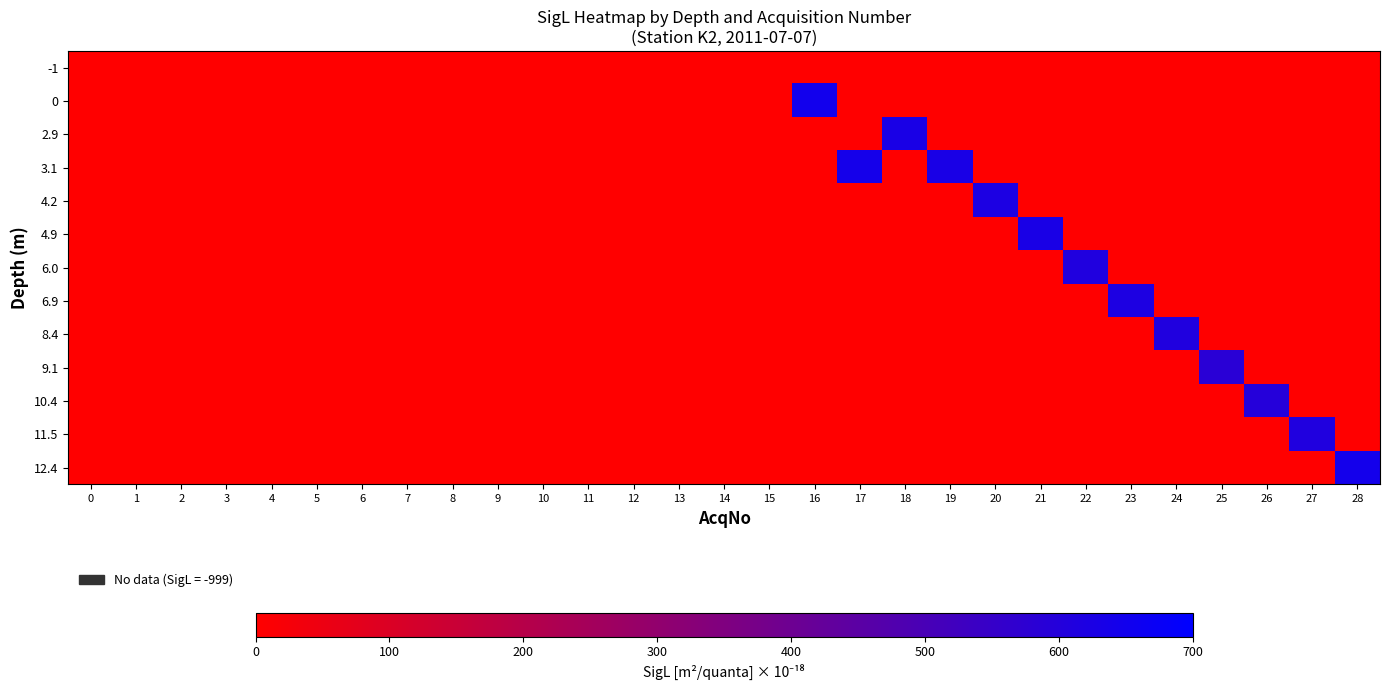

Reading left to right, transcribe all the data shown in this chart.

-1: 0=0.0	1=0.0	2=0.0	3=0.0	4=0.0	5=0.0	6=0.0	7=0.0	8=0.0	9=0.0	10=0.0	11=0.0	12=0.0	13=0.0	14=0.0	15=0.0	16=0.0	17=0.0	18=0.0	19=0.0	20=0.0	21=0.0	22=0.0	23=0.0	24=0.0	25=0.0	26=0.0	27=0.0	28=0.0
0: 0=0.0	1=0.0	2=0.0	3=0.0	4=0.0	5=0.0	6=0.0	7=0.0	8=0.0	9=0.0	10=0.0	11=0.0	12=0.0	13=0.0	14=0.0	15=0.0	16=648.6	17=0.0	18=0.0	19=0.0	20=0.0	21=0.0	22=0.0	23=0.0	24=0.0	25=0.0	26=0.0	27=0.0	28=0.0
2.9: 0=0.0	1=0.0	2=0.0	3=0.0	4=0.0	5=0.0	6=0.0	7=0.0	8=0.0	9=0.0	10=0.0	11=0.0	12=0.0	13=0.0	14=0.0	15=0.0	16=0.0	17=0.0	18=630.2	19=0.0	20=0.0	21=0.0	22=0.0	23=0.0	24=0.0	25=0.0	26=0.0	27=0.0	28=0.0
3.1: 0=0.0	1=0.0	2=0.0	3=0.0	4=0.0	5=0.0	6=0.0	7=0.0	8=0.0	9=0.0	10=0.0	11=0.0	12=0.0	13=0.0	14=0.0	15=0.0	16=0.0	17=640.1	18=0.0	19=631.2	20=0.0	21=0.0	22=0.0	23=0.0	24=0.0	25=0.0	26=0.0	27=0.0	28=0.0
4.2: 0=0.0	1=0.0	2=0.0	3=0.0	4=0.0	5=0.0	6=0.0	7=0.0	8=0.0	9=0.0	10=0.0	11=0.0	12=0.0	13=0.0	14=0.0	15=0.0	16=0.0	17=0.0	18=0.0	19=0.0	20=620.9	21=0.0	22=0.0	23=0.0	24=0.0	25=0.0	26=0.0	27=0.0	28=0.0
4.9: 0=0.0	1=0.0	2=0.0	3=0.0	4=0.0	5=0.0	6=0.0	7=0.0	8=0.0	9=0.0	10=0.0	11=0.0	12=0.0	13=0.0	14=0.0	15=0.0	16=0.0	17=0.0	18=0.0	19=0.0	20=0.0	21=631.5	22=0.0	23=0.0	24=0.0	25=0.0	26=0.0	27=0.0	28=0.0
6.0: 0=0.0	1=0.0	2=0.0	3=0.0	4=0.0	5=0.0	6=0.0	7=0.0	8=0.0	9=0.0	10=0.0	11=0.0	12=0.0	13=0.0	14=0.0	15=0.0	16=0.0	17=0.0	18=0.0	19=0.0	20=0.0	21=0.0	22=611.5	23=0.0	24=0.0	25=0.0	26=0.0	27=0.0	28=0.0
6.9: 0=0.0	1=0.0	2=0.0	3=0.0	4=0.0	5=0.0	6=0.0	7=0.0	8=0.0	9=0.0	10=0.0	11=0.0	12=0.0	13=0.0	14=0.0	15=0.0	16=0.0	17=0.0	18=0.0	19=0.0	20=0.0	21=0.0	22=0.0	23=618.2	24=0.0	25=0.0	26=0.0	27=0.0	28=0.0
8.4: 0=0.0	1=0.0	2=0.0	3=0.0	4=0.0	5=0.0	6=0.0	7=0.0	8=0.0	9=0.0	10=0.0	11=0.0	12=0.0	13=0.0	14=0.0	15=0.0	16=0.0	17=0.0	18=0.0	19=0.0	20=0.0	21=0.0	22=0.0	23=0.0	24=609.9	25=0.0	26=0.0	27=0.0	28=0.0
9.1: 0=0.0	1=0.0	2=0.0	3=0.0	4=0.0	5=0.0	6=0.0	7=0.0	8=0.0	9=0.0	10=0.0	11=0.0	12=0.0	13=0.0	14=0.0	15=0.0	16=0.0	17=0.0	18=0.0	19=0.0	20=0.0	21=0.0	22=0.0	23=0.0	24=0.0	25=585.6	26=0.0	27=0.0	28=0.0
10.4: 0=0.0	1=0.0	2=0.0	3=0.0	4=0.0	5=0.0	6=0.0	7=0.0	8=0.0	9=0.0	10=0.0	11=0.0	12=0.0	13=0.0	14=0.0	15=0.0	16=0.0	17=0.0	18=0.0	19=0.0	20=0.0	21=0.0	22=0.0	23=0.0	24=0.0	25=0.0	26=596.9	27=0.0	28=0.0
11.5: 0=0.0	1=0.0	2=0.0	3=0.0	4=0.0	5=0.0	6=0.0	7=0.0	8=0.0	9=0.0	10=0.0	11=0.0	12=0.0	13=0.0	14=0.0	15=0.0	16=0.0	17=0.0	18=0.0	19=0.0	20=0.0	21=0.0	22=0.0	23=0.0	24=0.0	25=0.0	26=0.0	27=610.1	28=0.0
12.4: 0=0.0	1=0.0	2=0.0	3=0.0	4=0.0	5=0.0	6=0.0	7=0.0	8=0.0	9=0.0	10=0.0	11=0.0	12=0.0	13=0.0	14=0.0	15=0.0	16=0.0	17=0.0	18=0.0	19=0.0	20=0.0	21=0.0	22=0.0	23=0.0	24=0.0	25=0.0	26=0.0	27=0.0	28=645.0